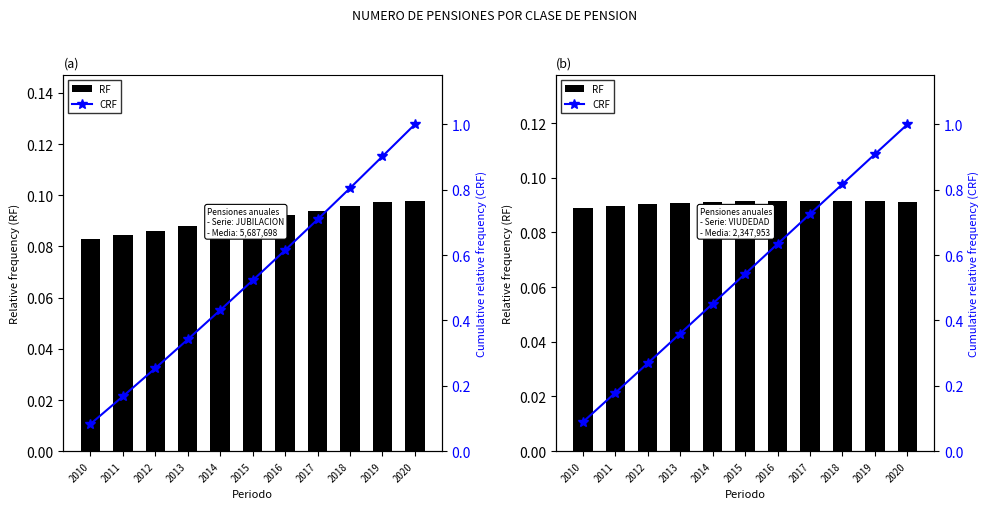

What are all the series names shown in the legend?

RF, CRF